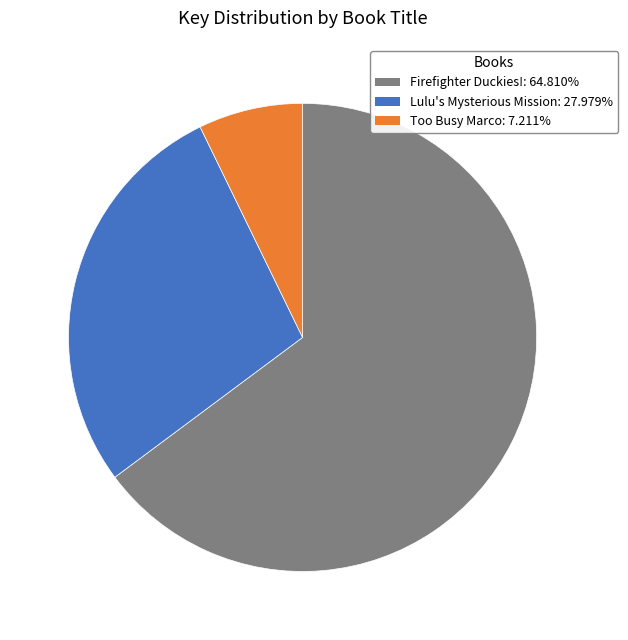

Count the number of slices in the pie.

3